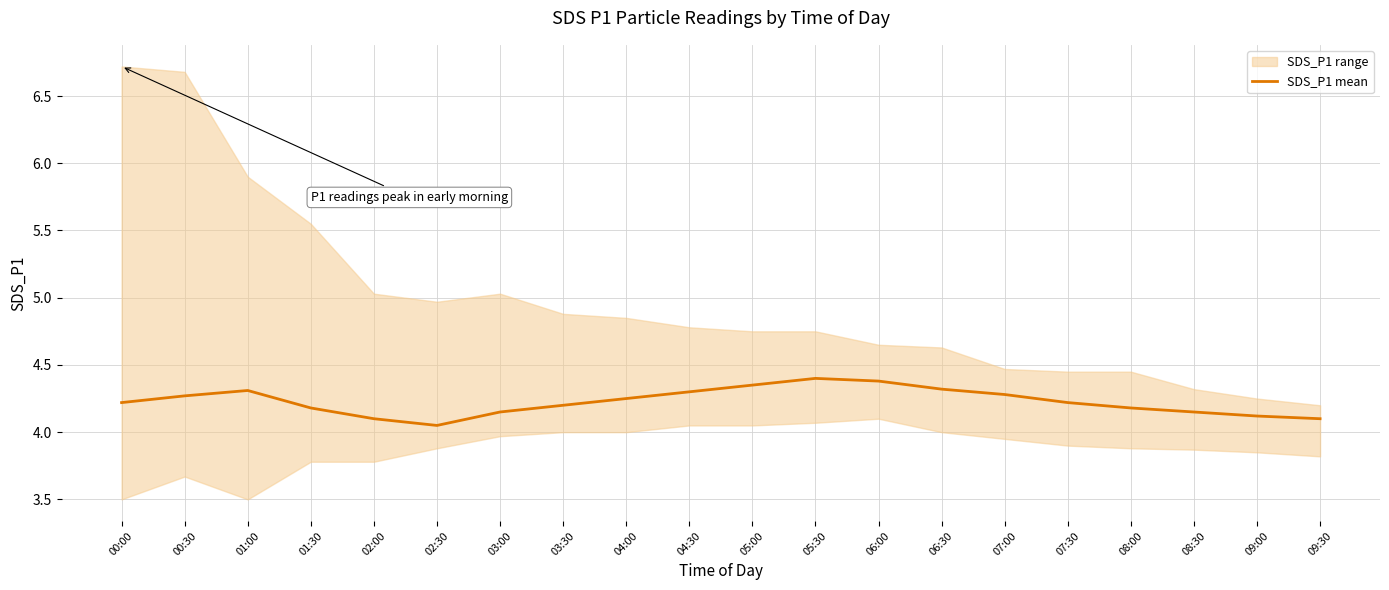

List the labels in order of value, smallest first.

02:30, 02:00, 09:30, 09:00, 03:00, 08:30, 01:30, 08:00, 03:30, 00:00, 07:30, 04:00, 00:30, 07:00, 04:30, 01:00, 06:30, 05:00, 06:00, 05:30